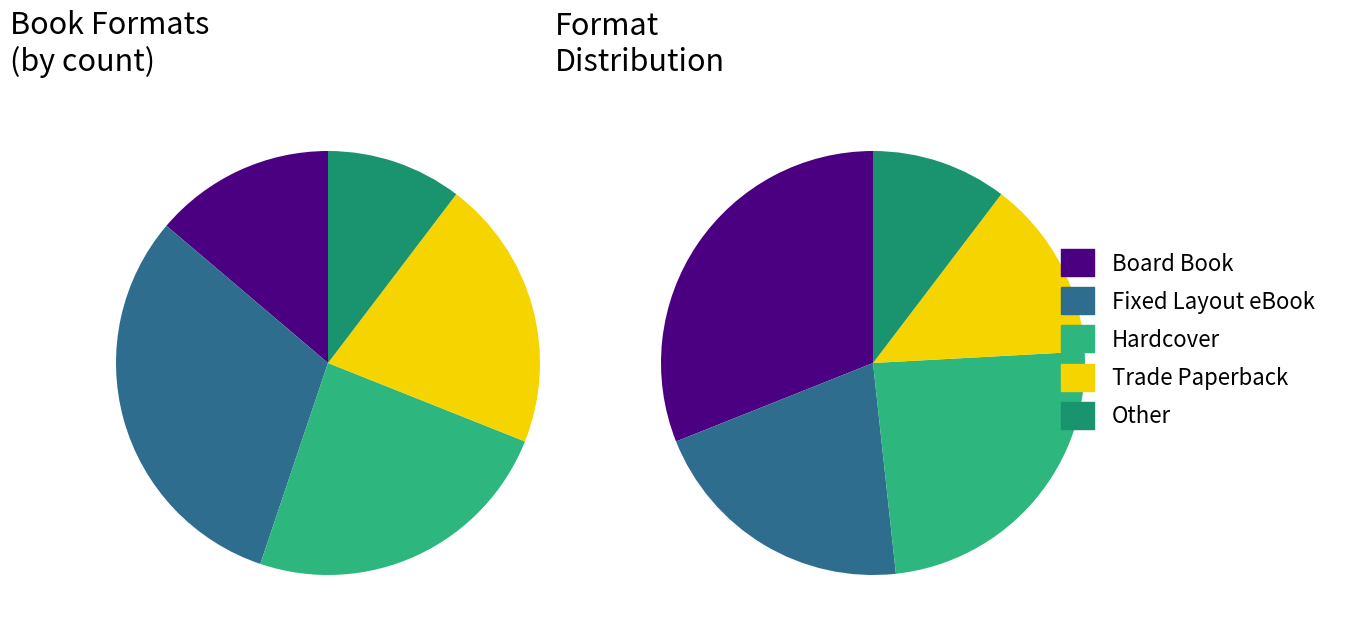

Is Board Book the majority of the pie?

No